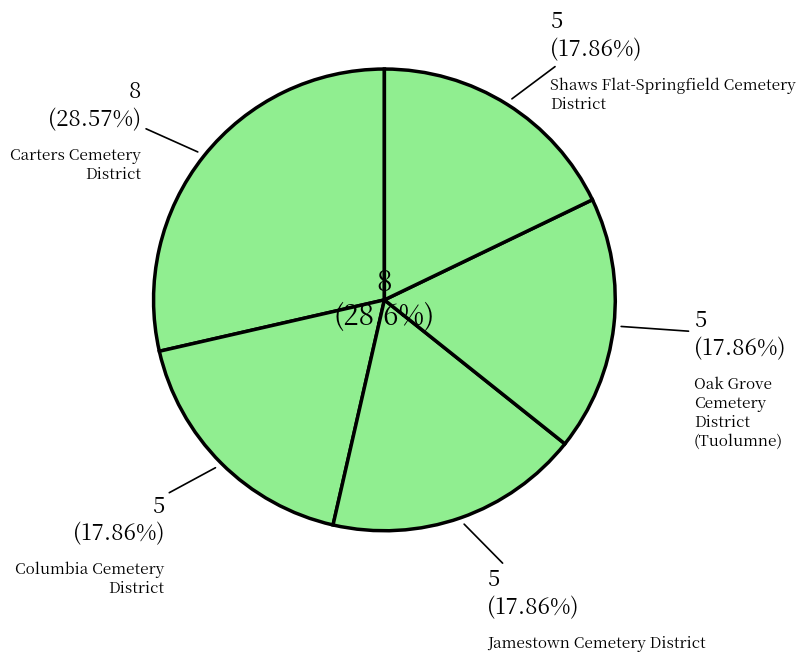

Rank the categories by value from highest to lowest.

Carters Cemetery District, Columbia Cemetery District, Jamestown Cemetery District, Oak Grove Cemetery District (Tuolumne), Shaws Flat-Springfield Cemetery District